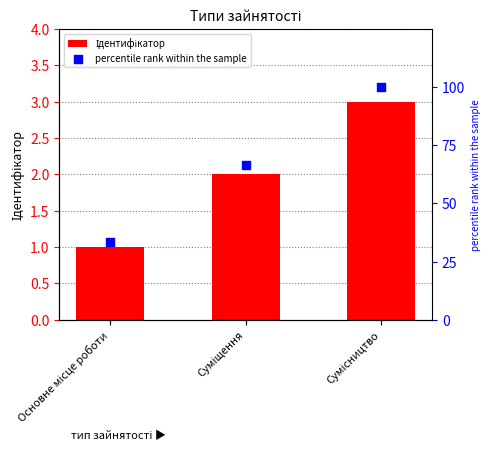

At how many categories does at least one series exceed 22?

3